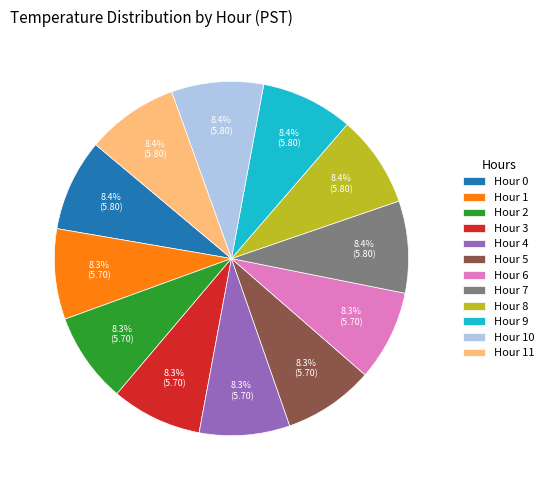

How many segments does this pie chart have?

12